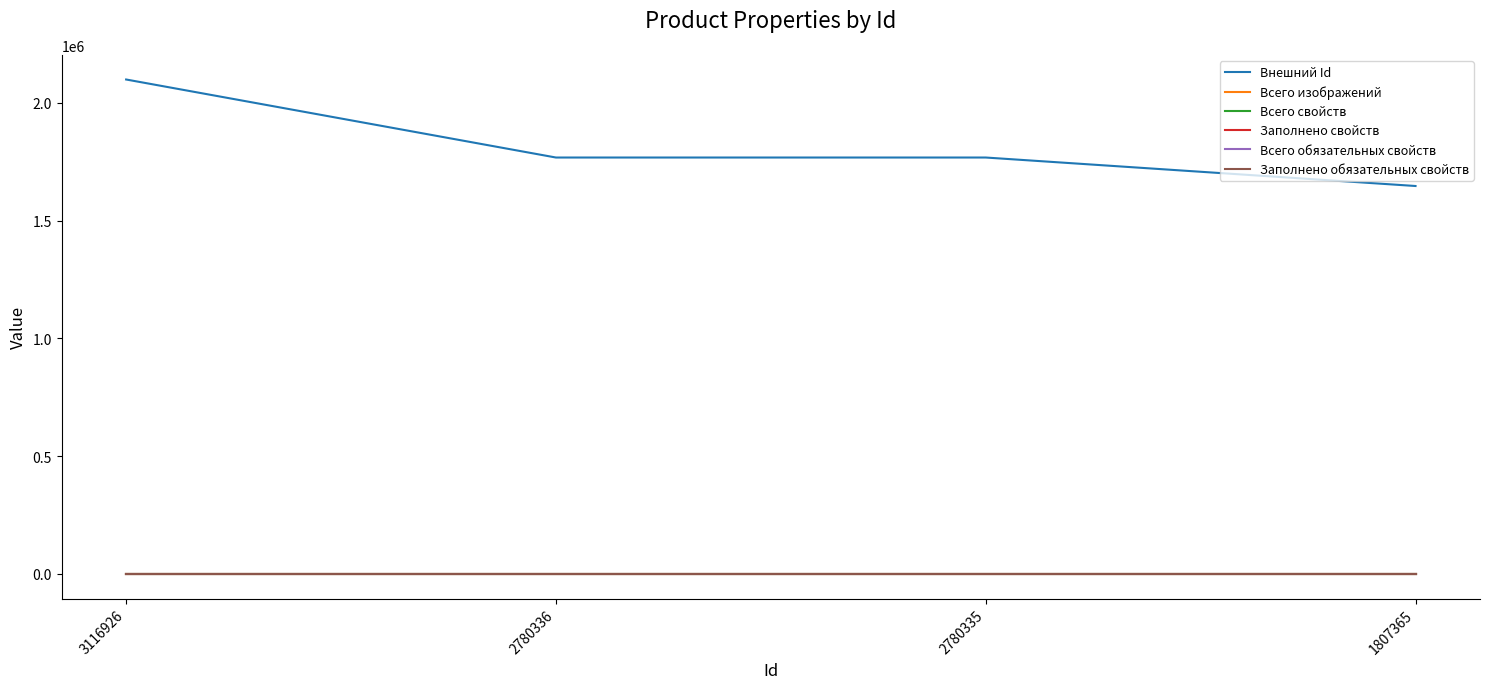

What is the difference between the Внешний Id values at 3116926 and 2780335?

331294